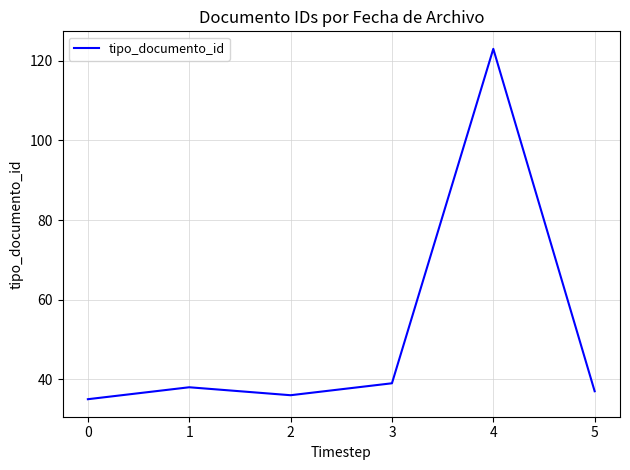

Where is the first local maximum?

1